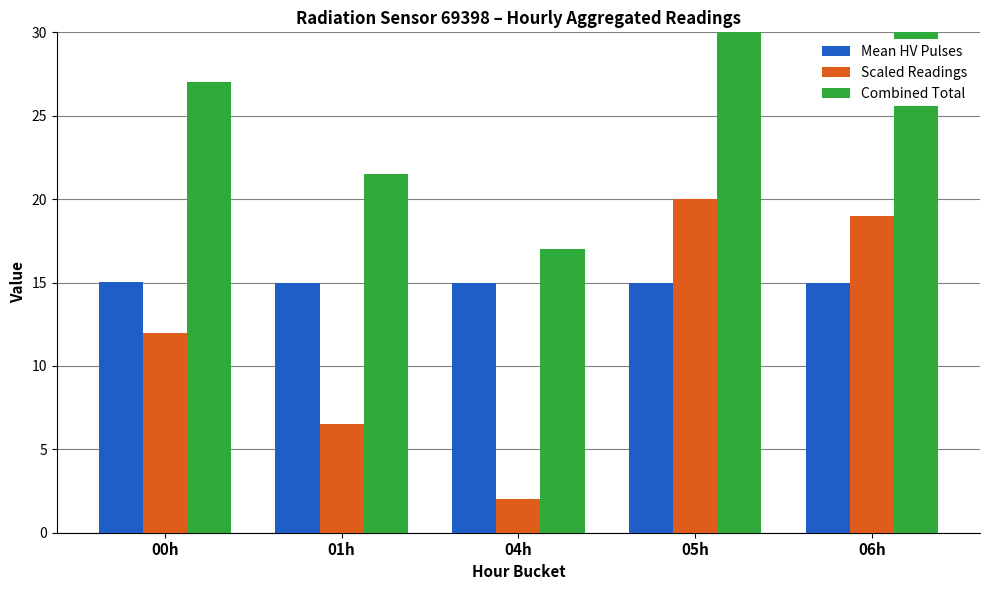

What is the label of the 1st bar from the right?

06h